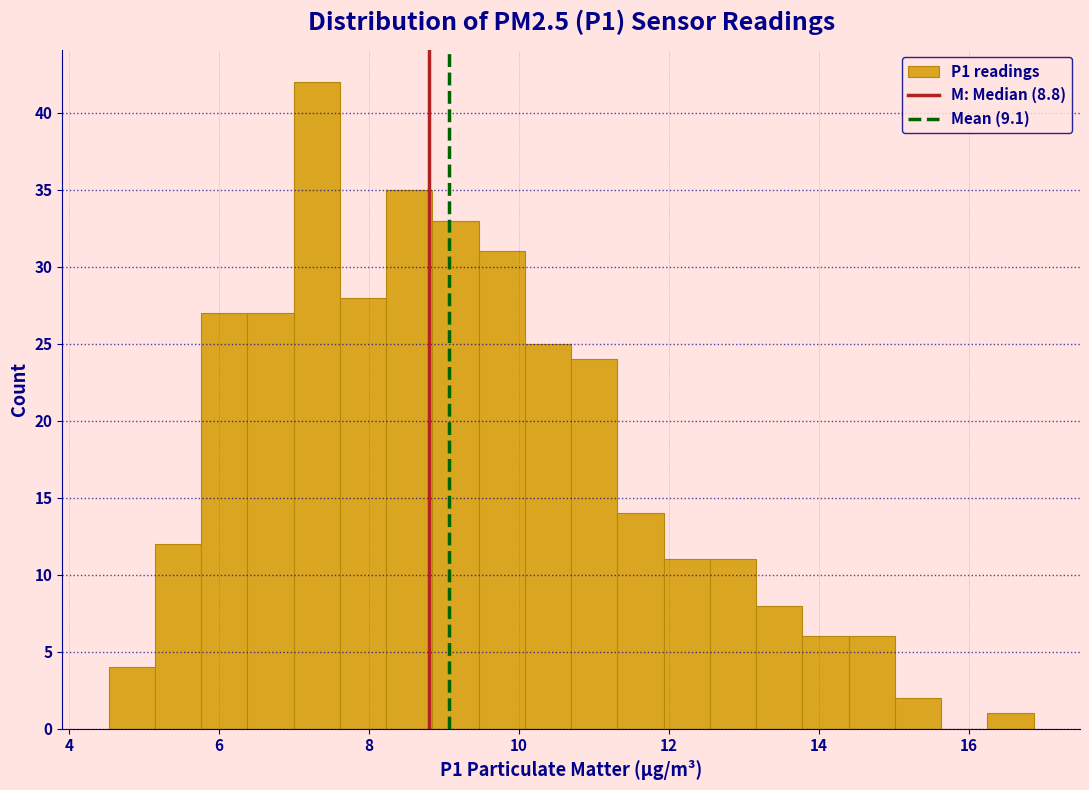

Around what value on the x-axis is the tallest bar? Give the approximate position of its centre, as read against the axis.

7.4